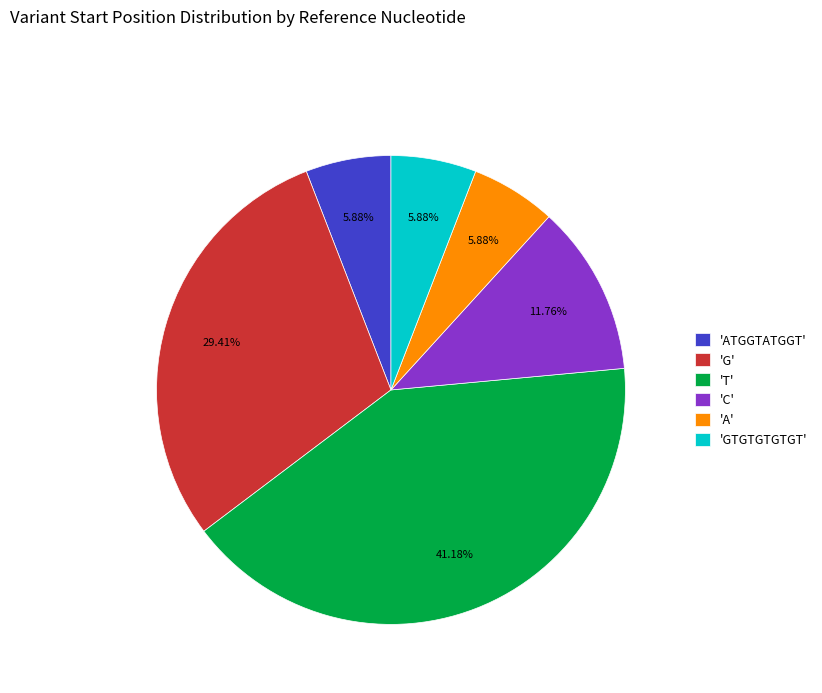

Combined, do 'T' and 'G' account for over 50%?

Yes